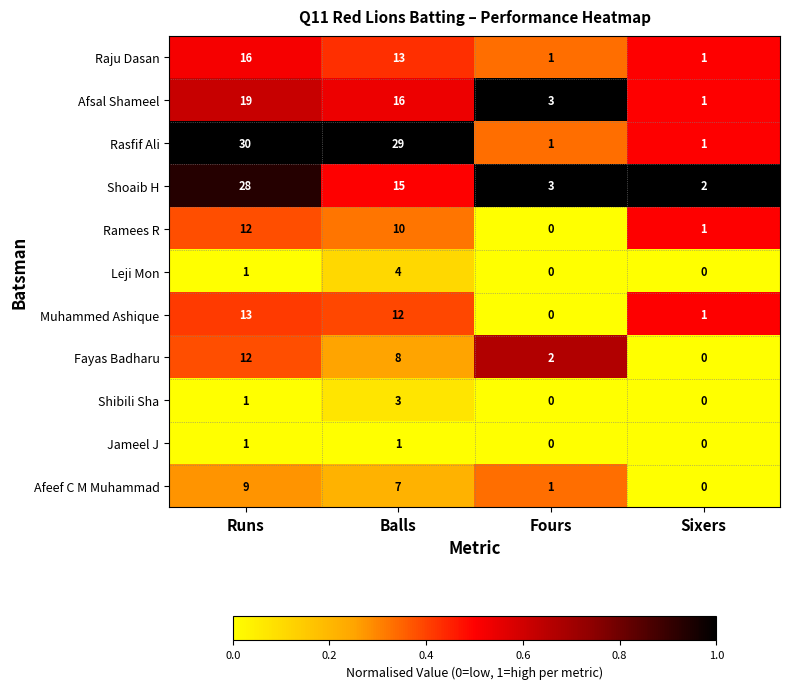

Which category has the lowest value in the Afeef C M Muhammad series?

Sixers